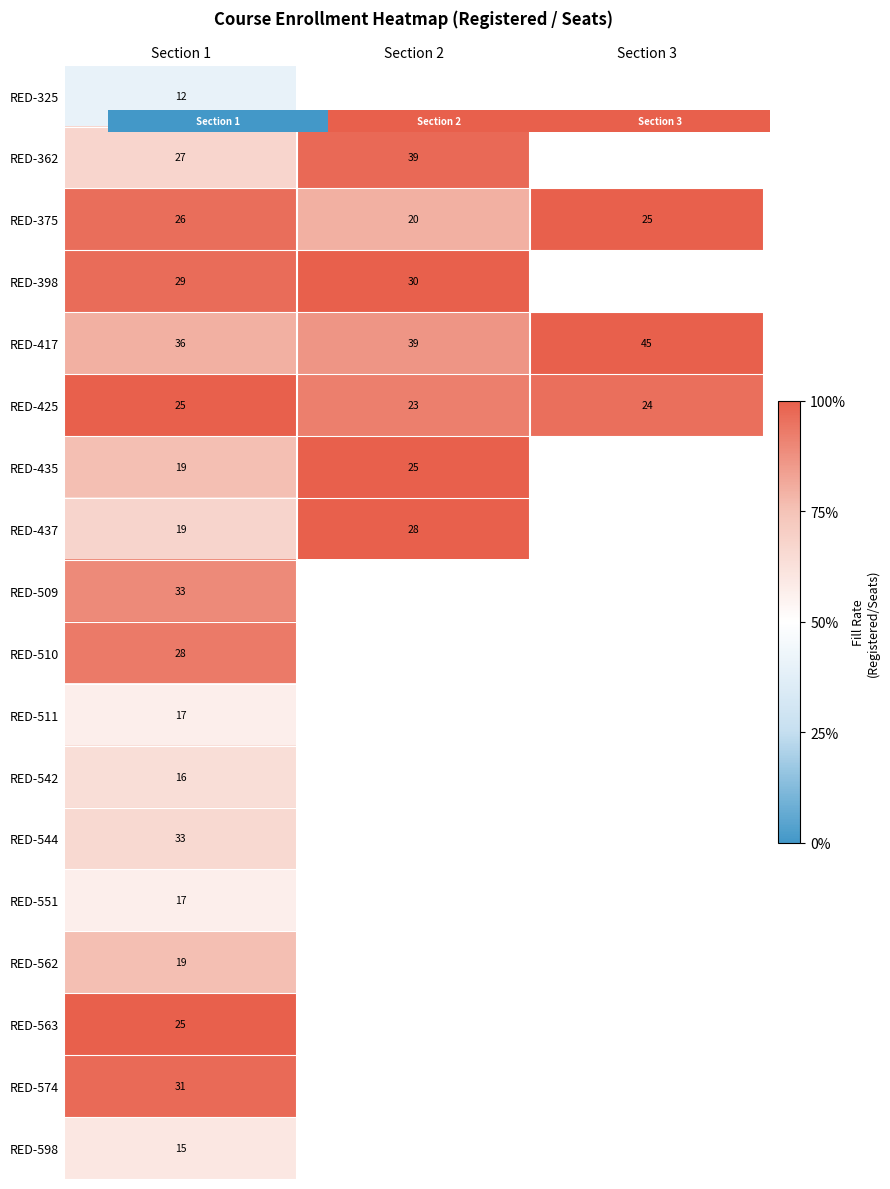

How many RED-375 values are between 0 and 1?

3